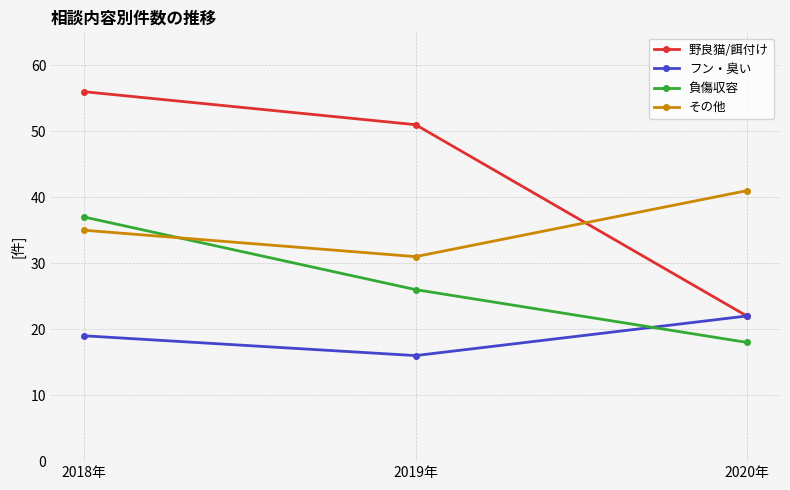

Reading left to right, extract all data points from this chart.

野良猫/餌付け: 2018年=56	2019年=51	2020年=22
フン・臭い: 2018年=19	2019年=16	2020年=22
負傷収容: 2018年=37	2019年=26	2020年=18
その他: 2018年=35	2019年=31	2020年=41